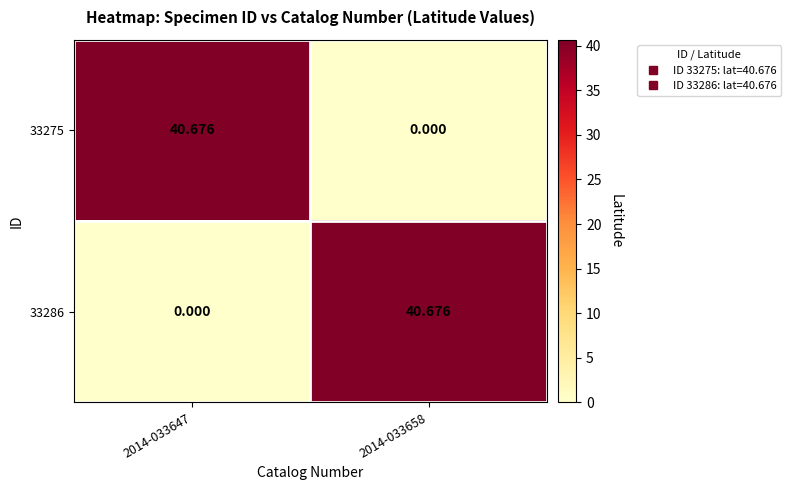

How many data points does each series have?

2